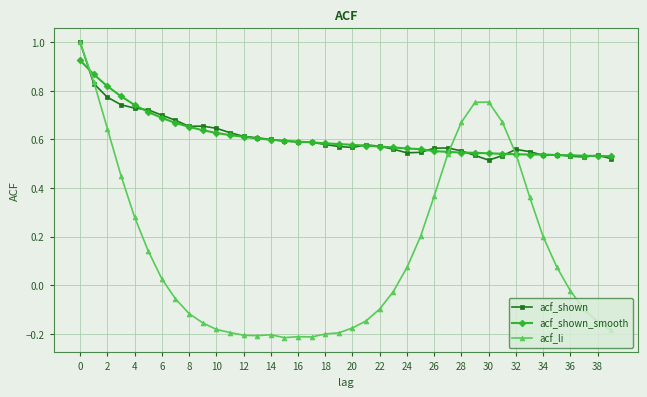

How many categories are shown in the chart?

40